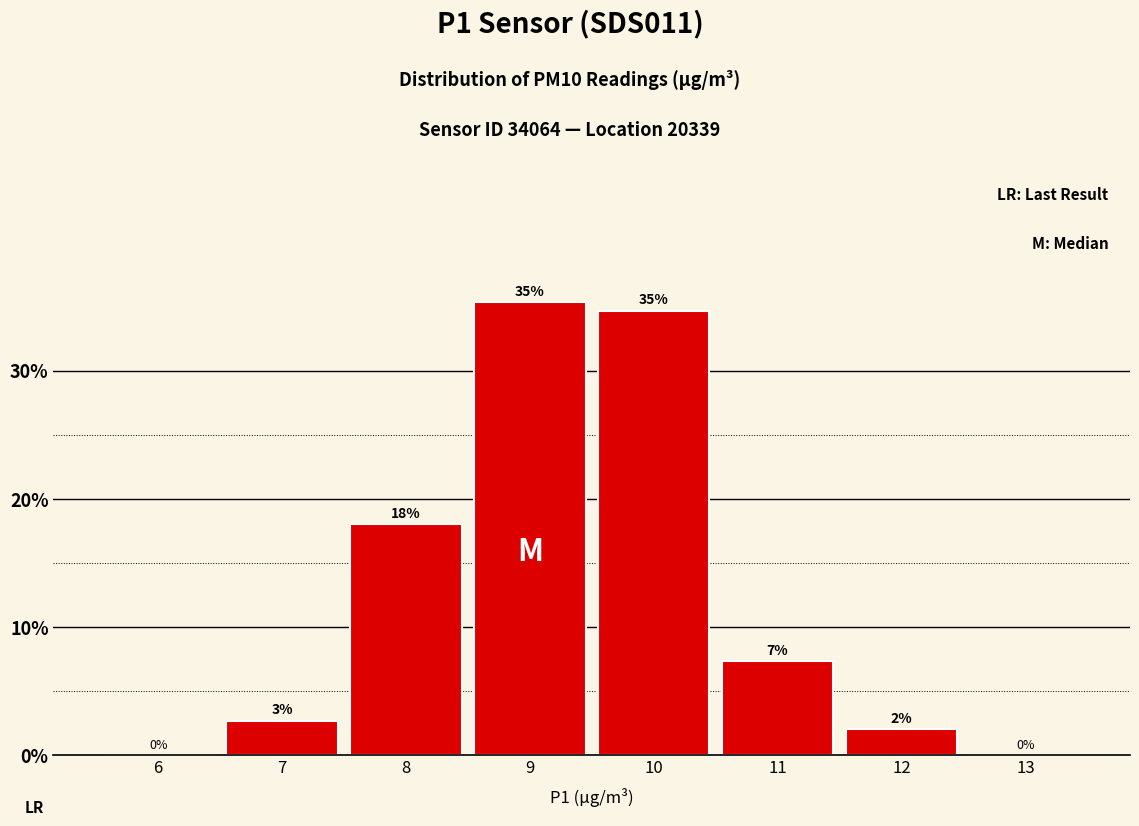

Which has a higher value, 10 or 12?

10